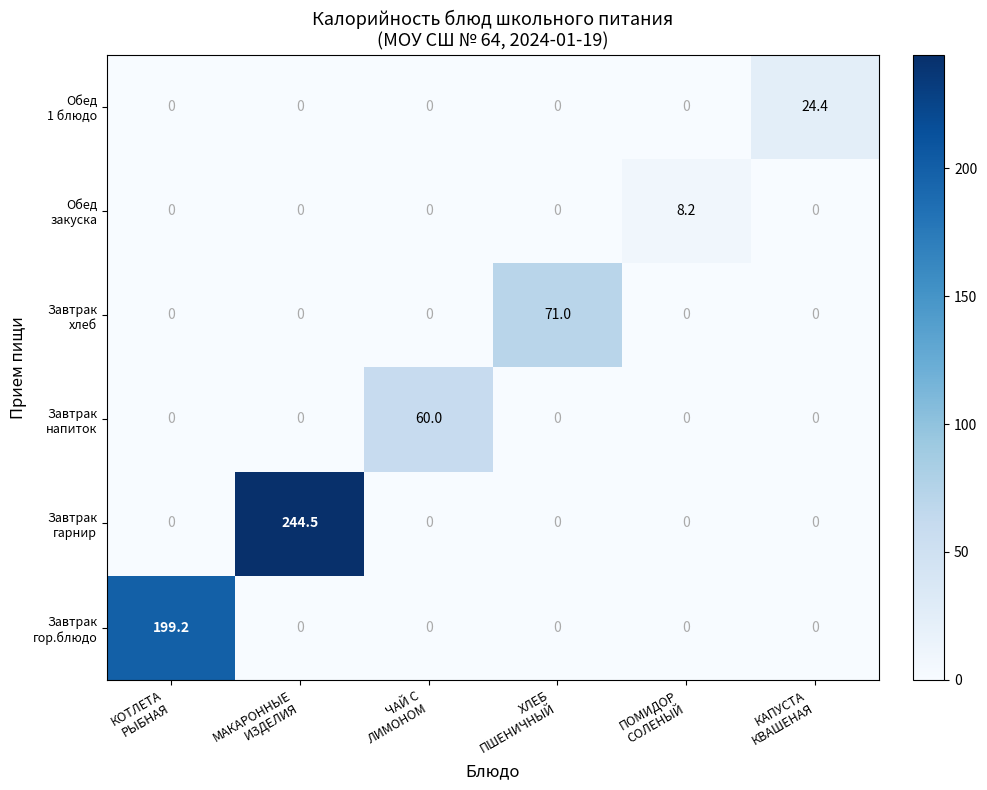

What is the difference between the highest and lowest values at ПОМИДОР
СОЛЕНЫЙ?

8.2